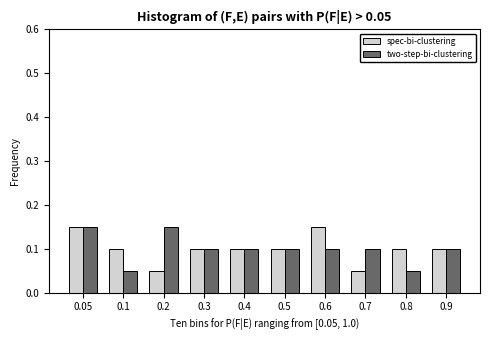

What is the total value across all series at 0.05?

0.3